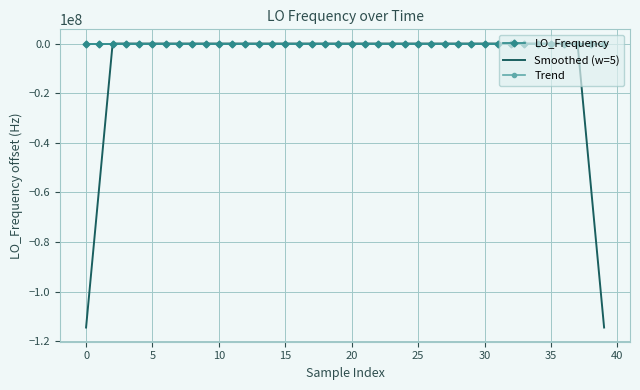

What is the difference between the maximum and minimum values in the LO_Frequency series?

10.8